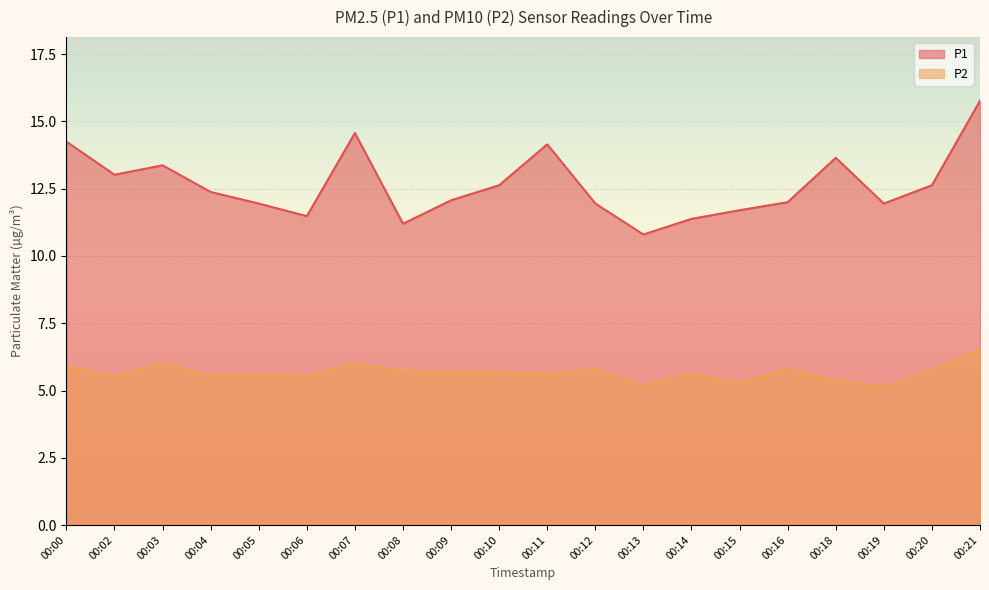

At which category does P1 reach its first local valley?

00:02